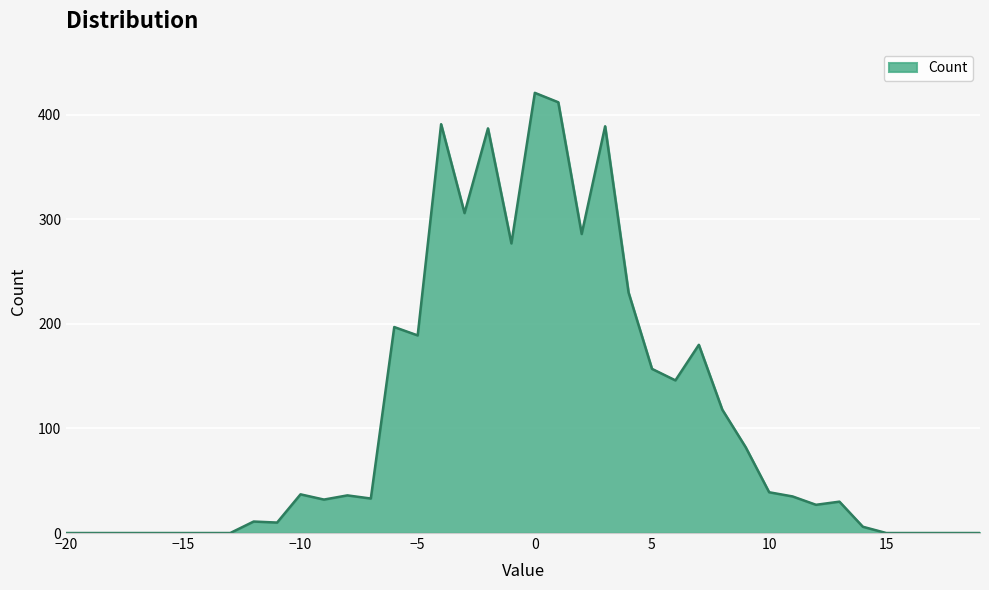

What is the maximum value shown in the chart?

421